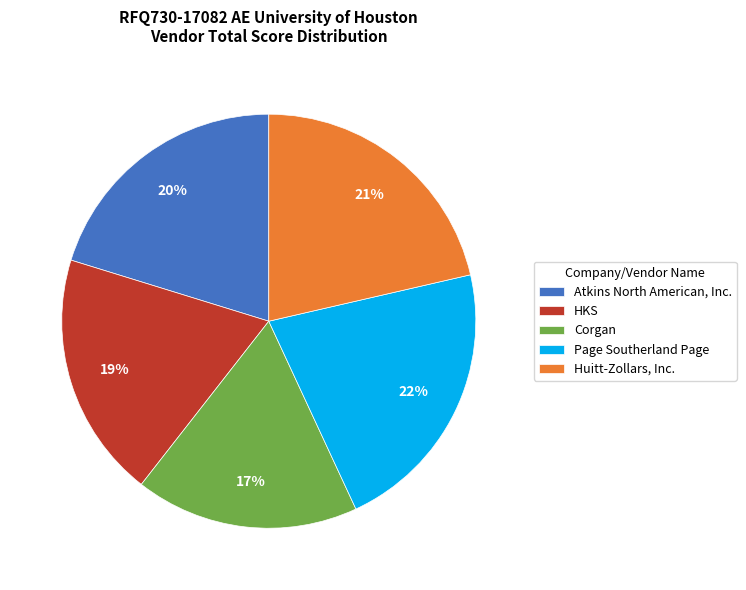

What percentage is the Atkins North American, Inc. slice, to the nearest percent?

20%